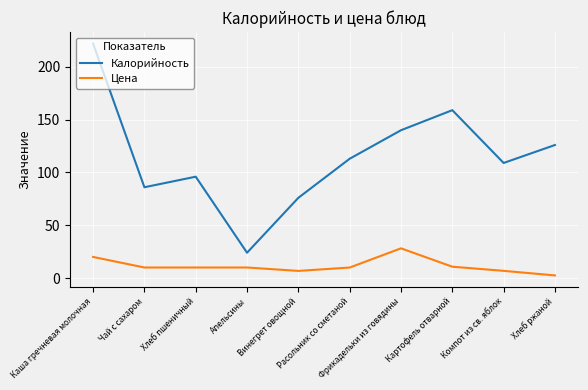

What is the smallest value displayed?

2.5